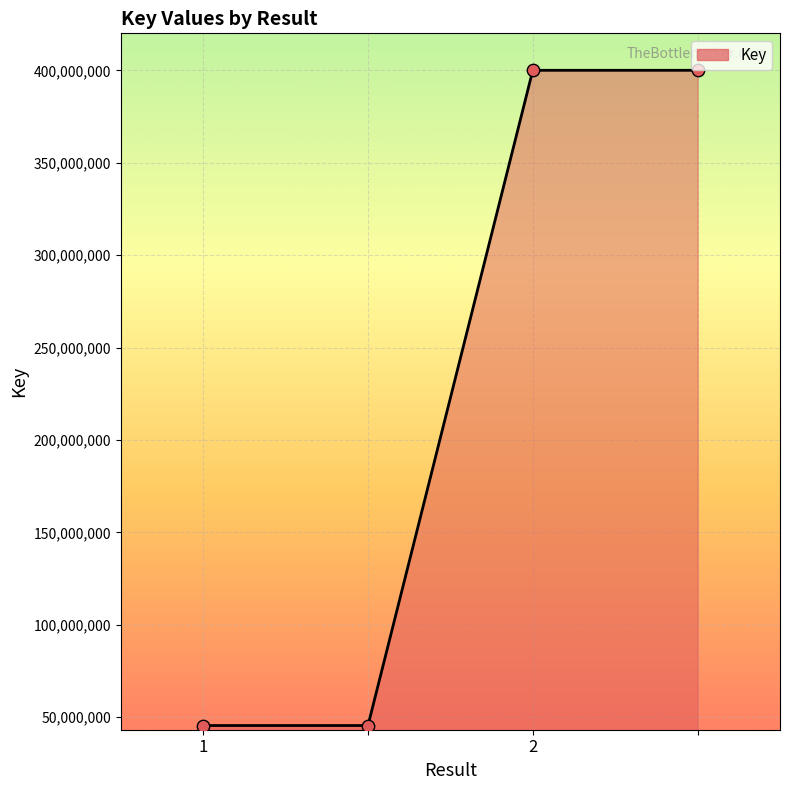

What is the minimum value shown in the chart?

45484329